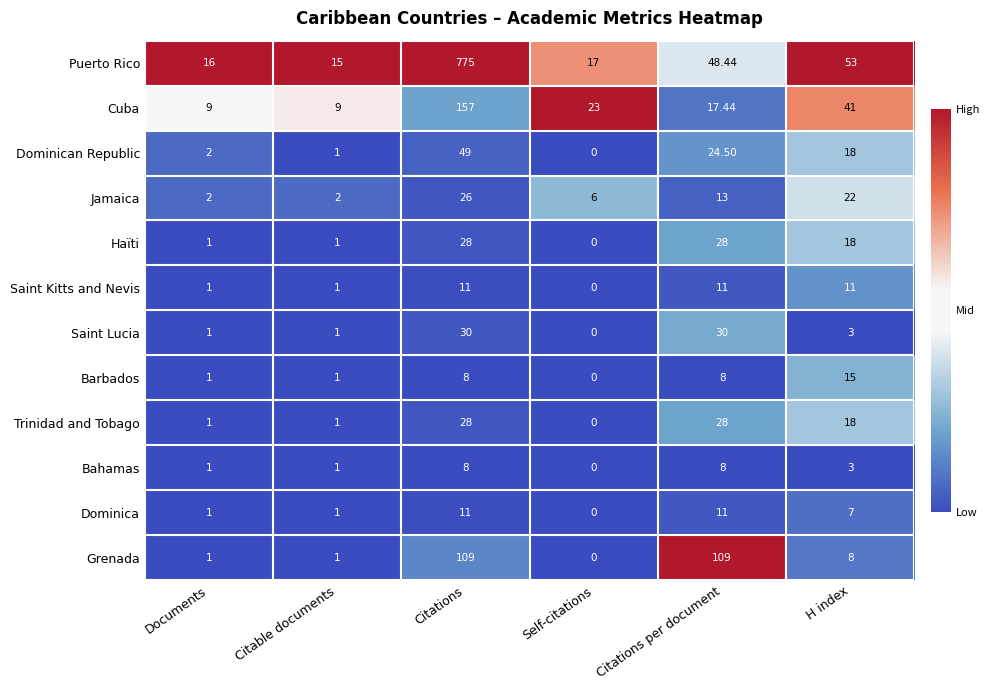

At which label does Saint Lucia first exceed 3?

Citations